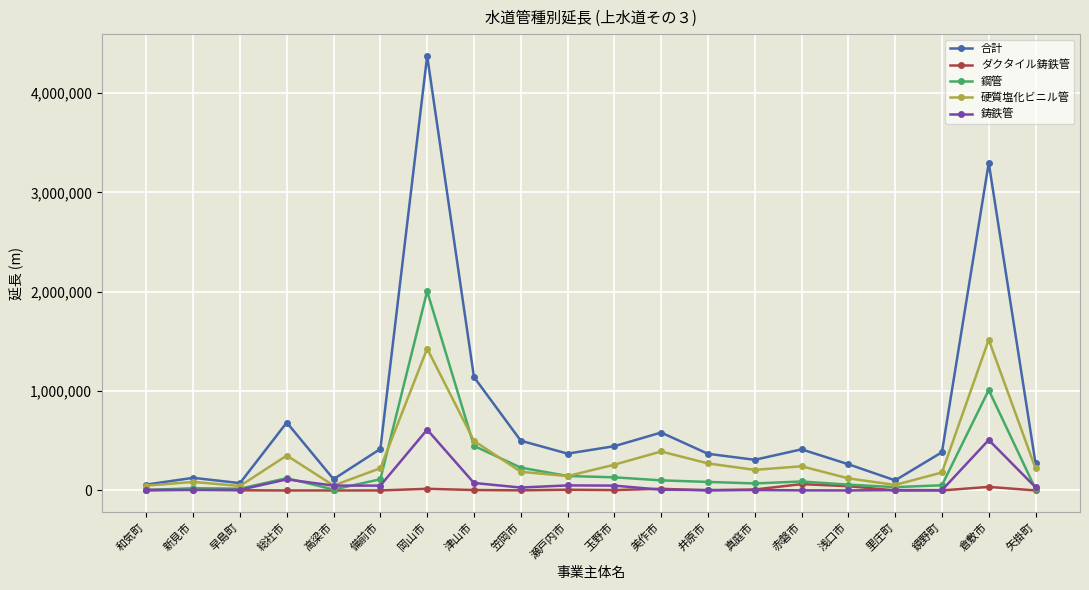

How many values in the 硬質塩化ビニル管 series are below 221420?

10